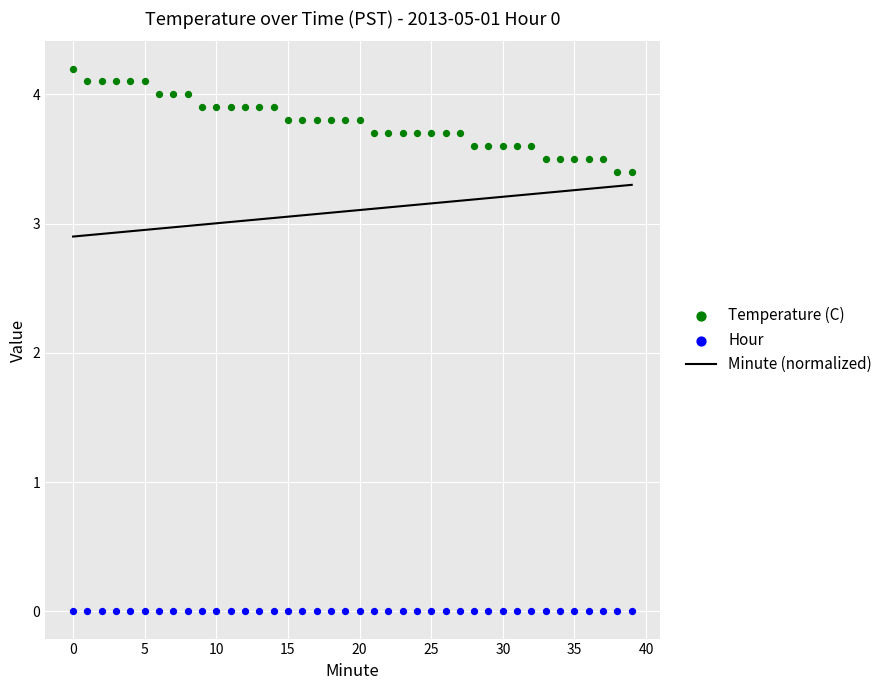

What is the total value across all series at 18?

6.9